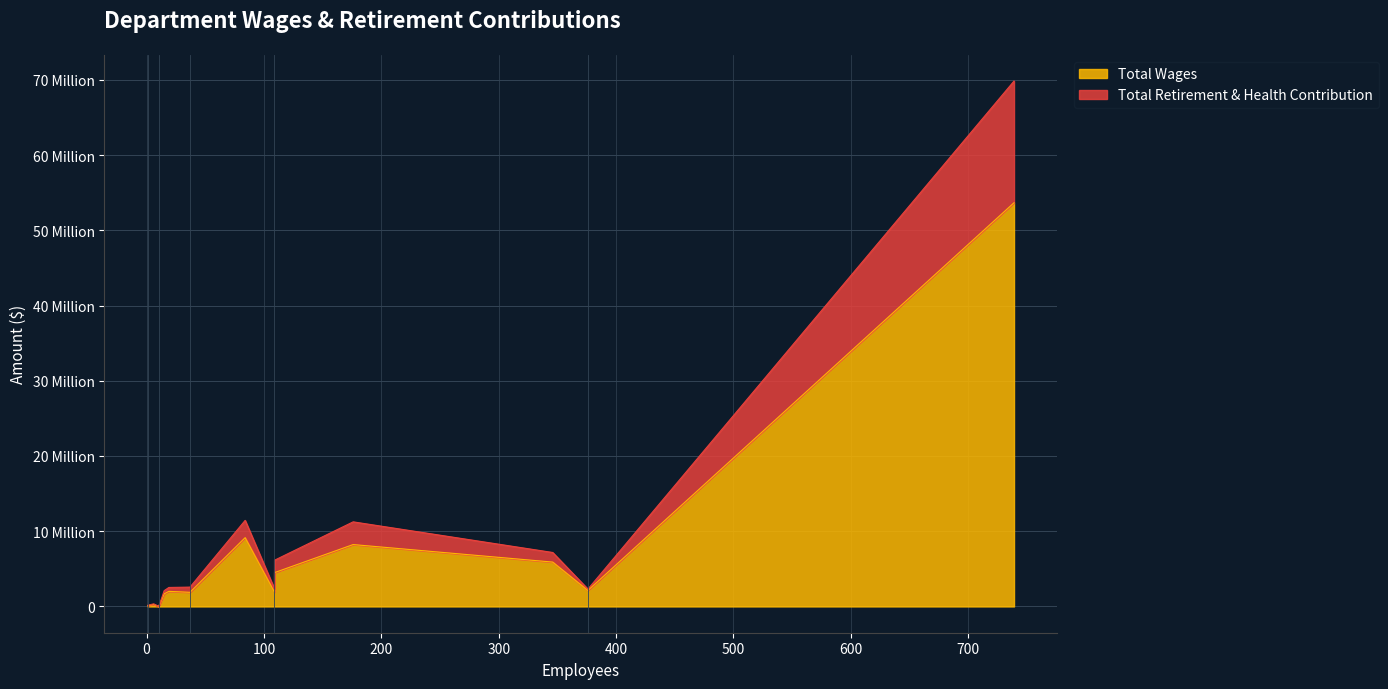

True or false: Total Wages and Total Retirement & Health Contribution cross at least once.

False